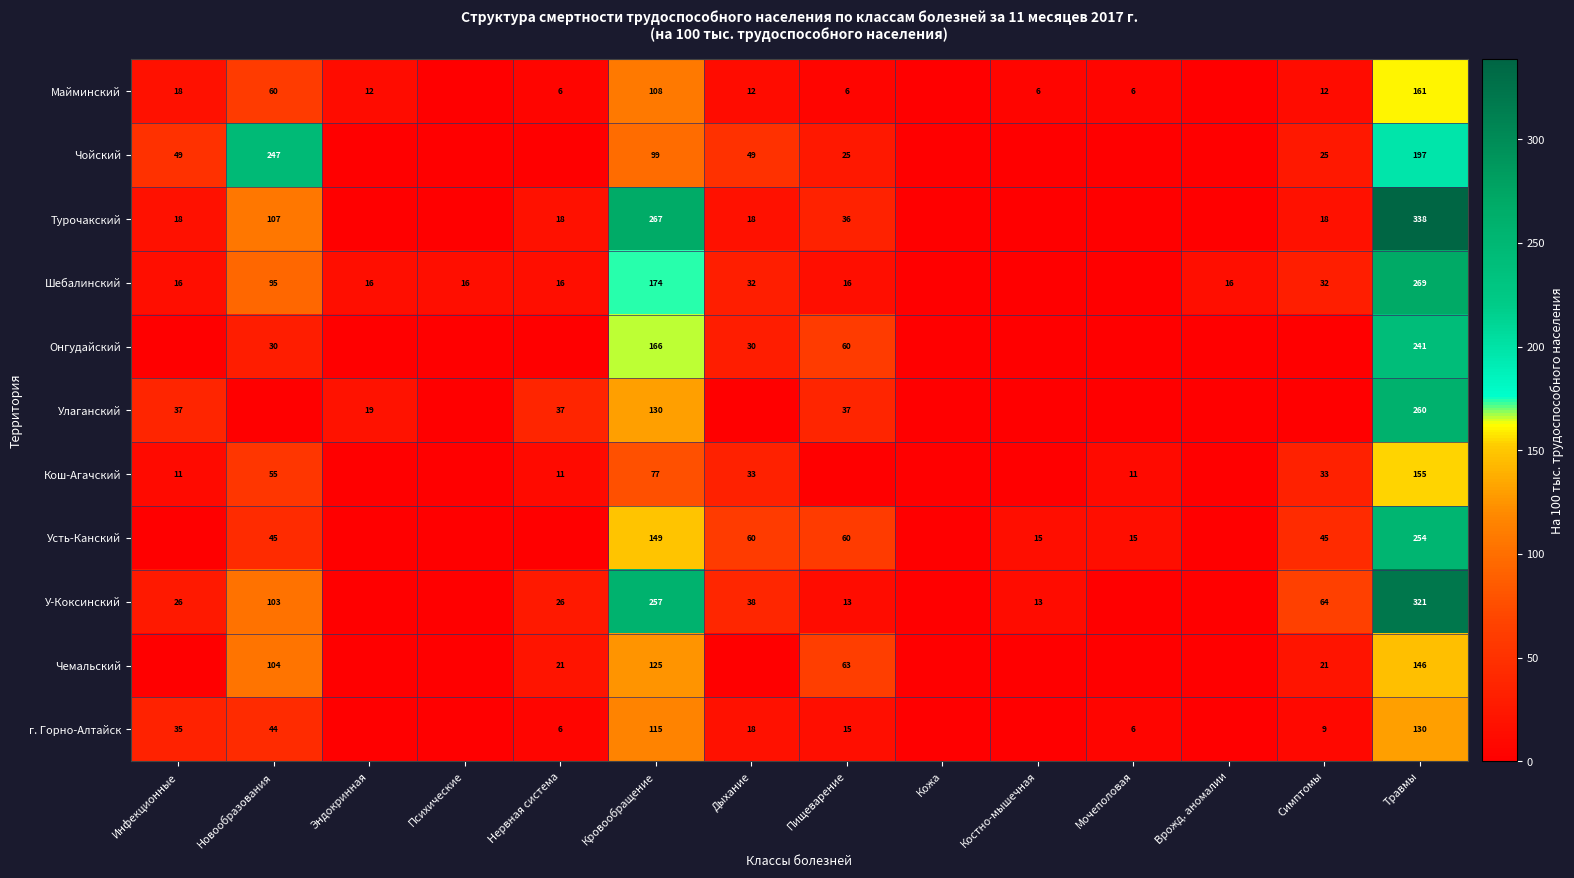

How many data points does each series have?

14